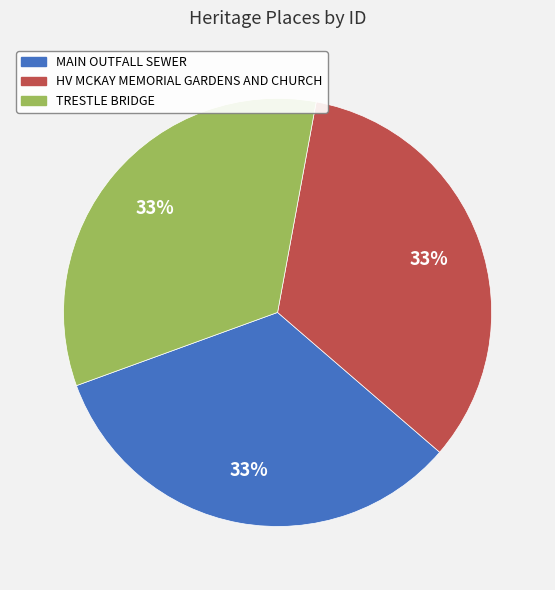

To the nearest percent, what percentage of the pie is HV MCKAY MEMORIAL GARDENS AND CHURCH?

33%